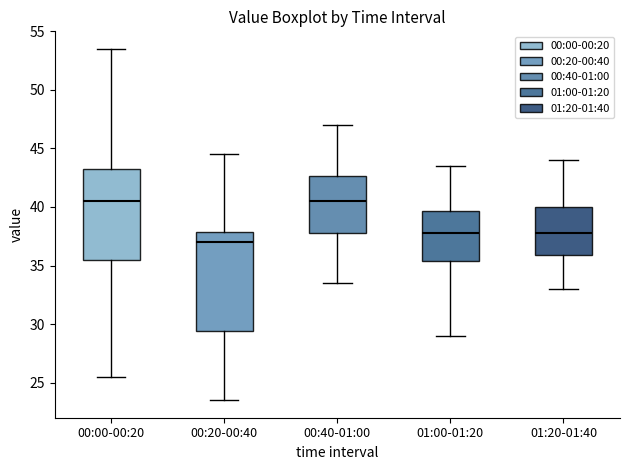

Reading left to right, read every box against the y-axis: the position of its median line, the range the box covers, and the ends of its whiskers. The values are not printed on the chart, so give them approximately, as read against the axis.

00:00-00:20: median 40.5, box 35.5 to 43.5, whiskers 25.5 to 53.5
00:20-00:40: median 37.0, box 29.5 to 38.0, whiskers 23.5 to 44.5
00:40-01:00: median 40.5, box 38.0 to 42.5, whiskers 33.5 to 47.0
01:00-01:20: median 38.0, box 35.5 to 39.5, whiskers 29.0 to 43.5
01:20-01:40: median 38.0, box 36.0 to 40.0, whiskers 33.0 to 44.0